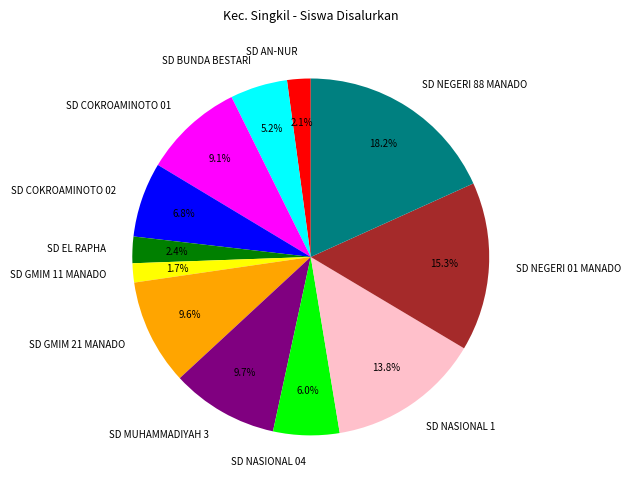

Count the number of slices in the pie.

12